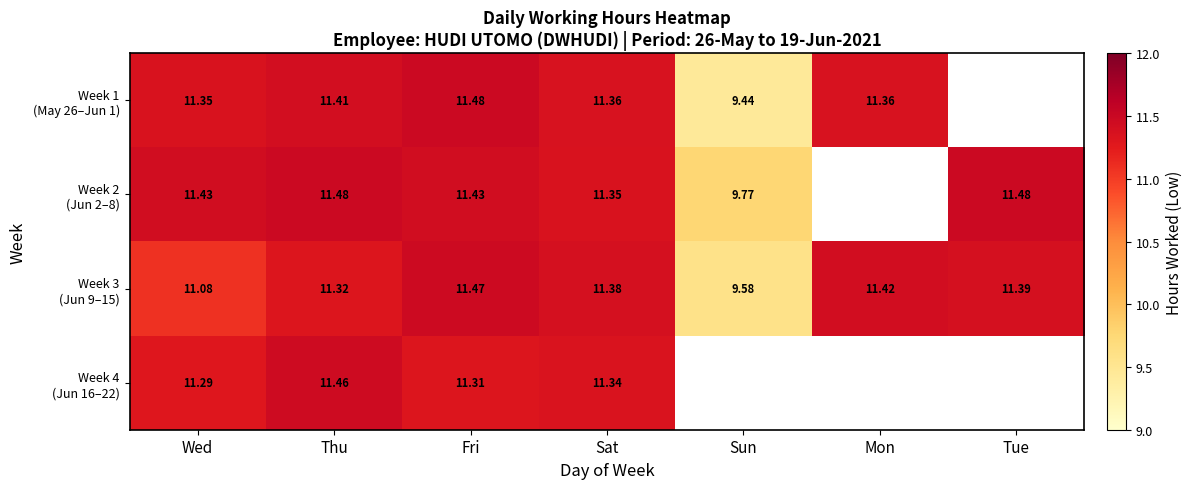

Which series changed the most between Sat and Tue?

Week 2 (Jun 2–8)